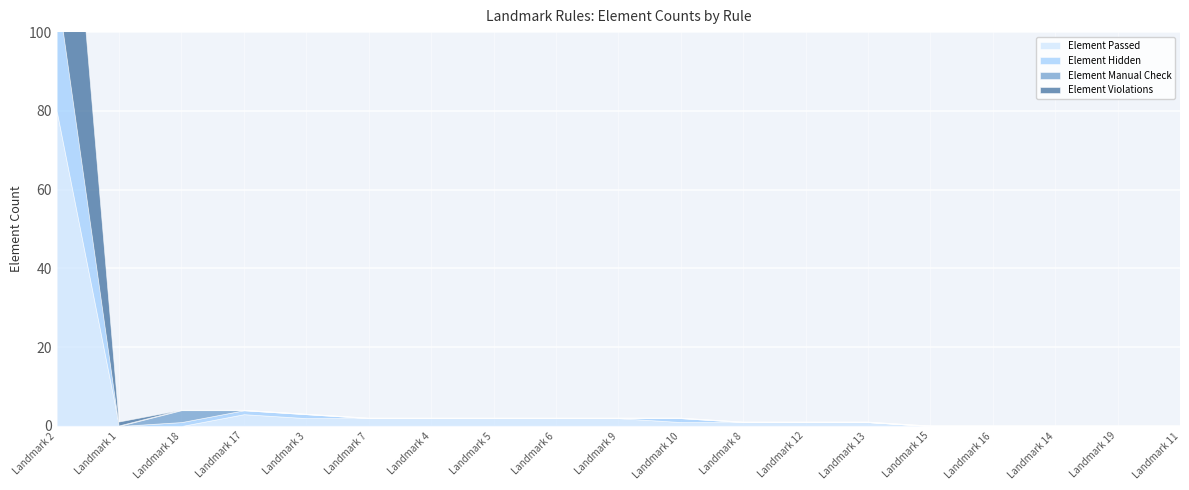

At which label is Element Passed closest to 40?

Landmark 17